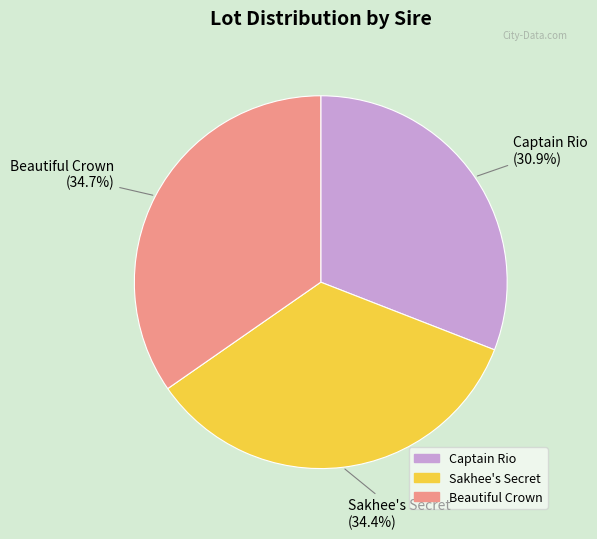

To the nearest percent, what is the combined percentage of Captain Rio and Sakhee's Secret?

65%